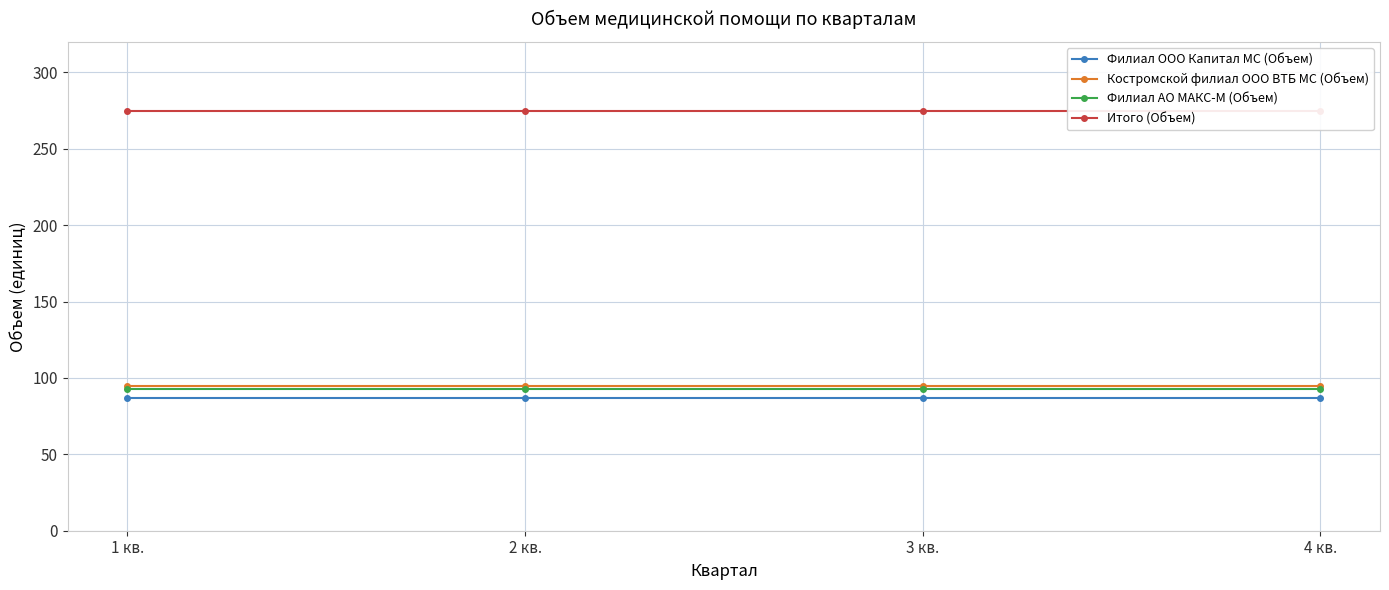

Reading left to right, what are all the values shown in this chart?

Филиал ООО Капитал МС (Объем): 1 кв.=87	2 кв.=87	3 кв.=87	4 кв.=87
Костромской филиал ООО ВТБ МС (Объем): 1 кв.=95	2 кв.=95	3 кв.=95	4 кв.=95
Филиал АО МАКС-М (Объем): 1 кв.=93	2 кв.=93	3 кв.=93	4 кв.=93
Итого (Объем): 1 кв.=275	2 кв.=275	3 кв.=275	4 кв.=275